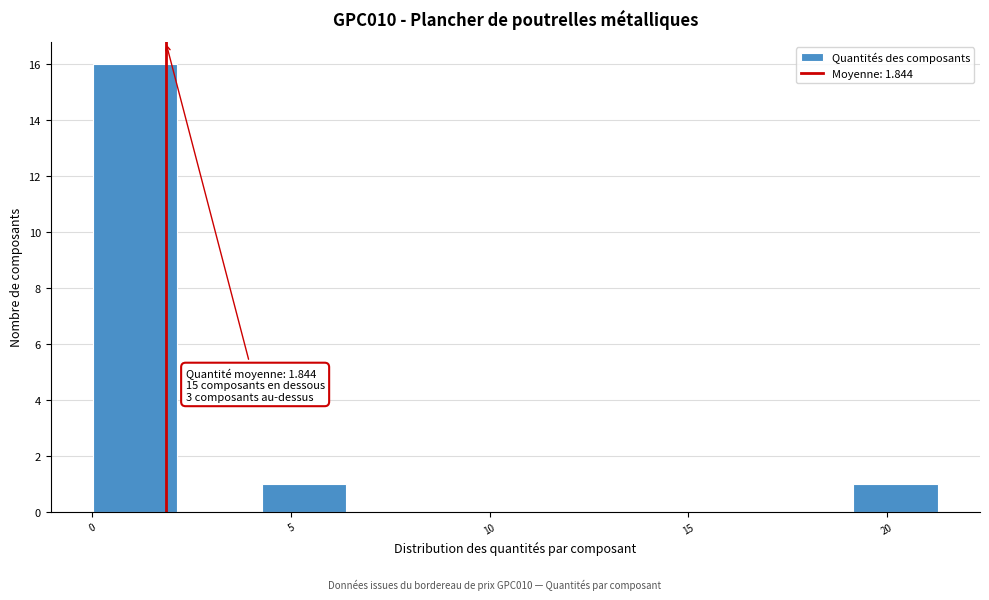

Over which range of the x-axis is the bar tallest?

0.0 to 2.0